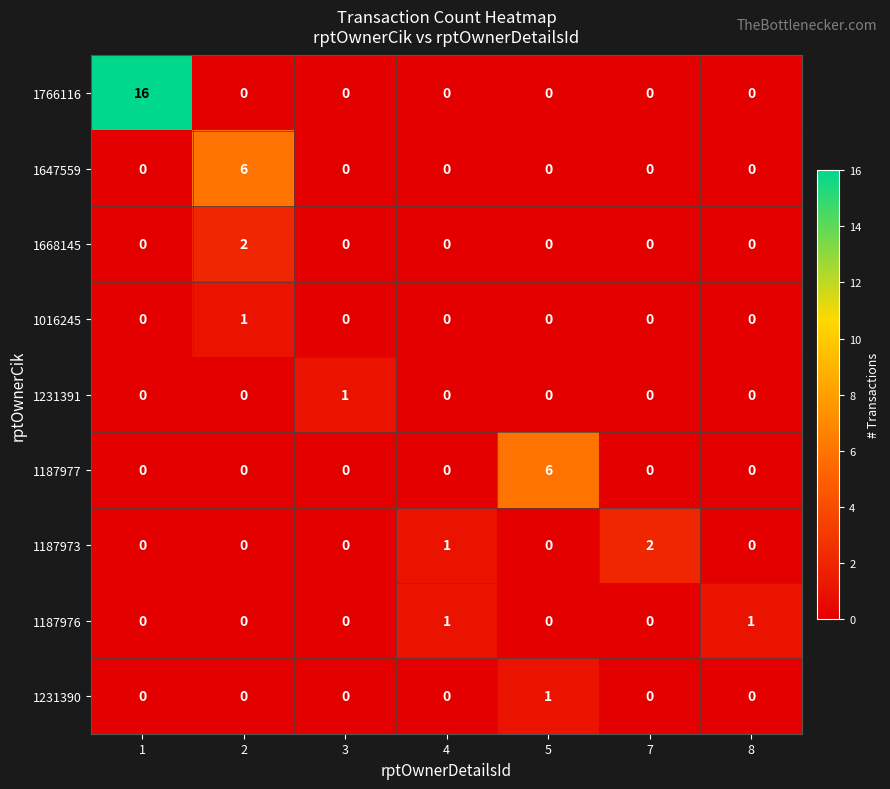

Between 2 and 3, which series saw the biggest shift?

1647559